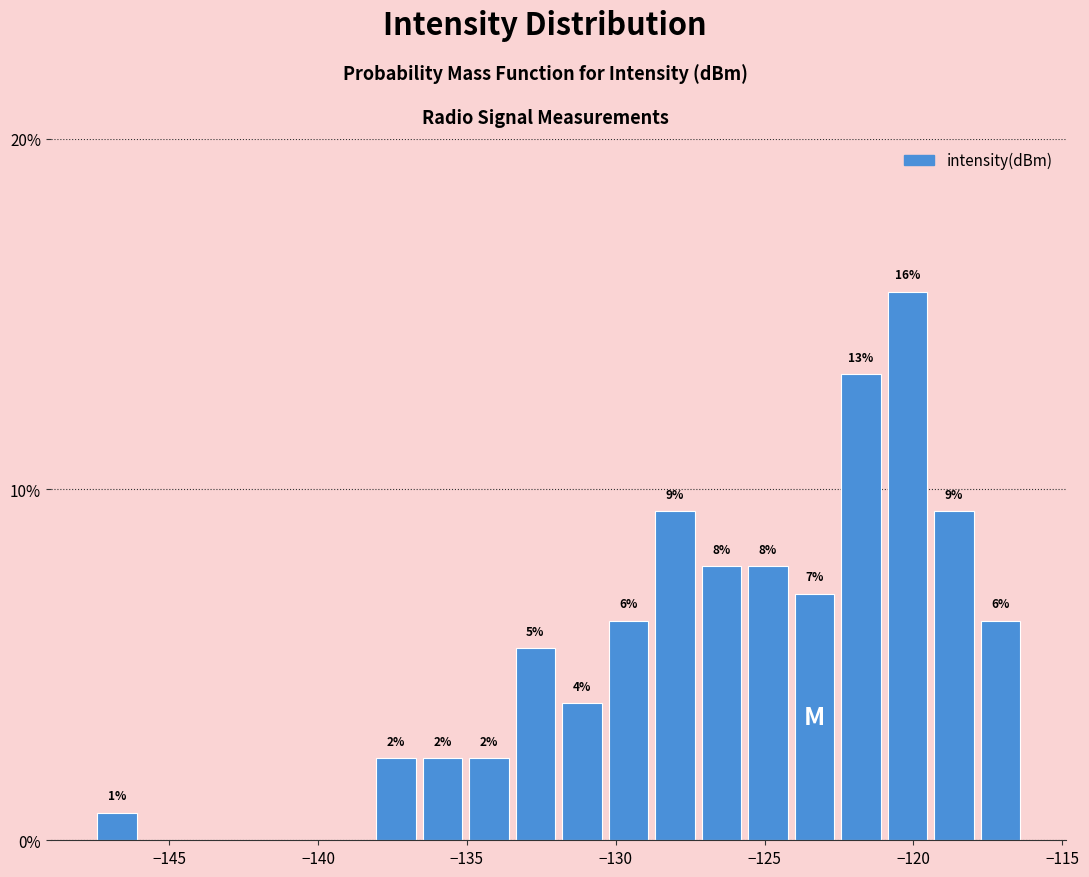

Around what value on the x-axis is the tallest bar? Give the approximate position of its centre, as read against the axis.

-120.0